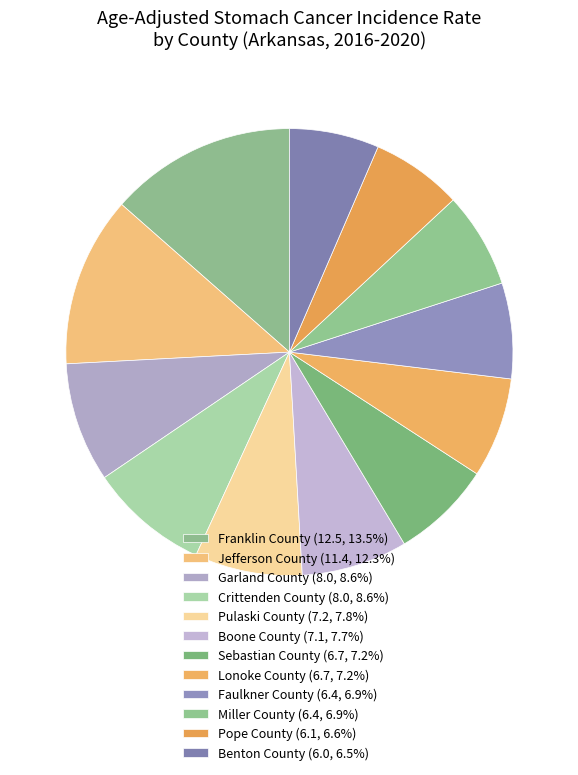

What percentage is the Faulkner County slice, to the nearest percent?

7%